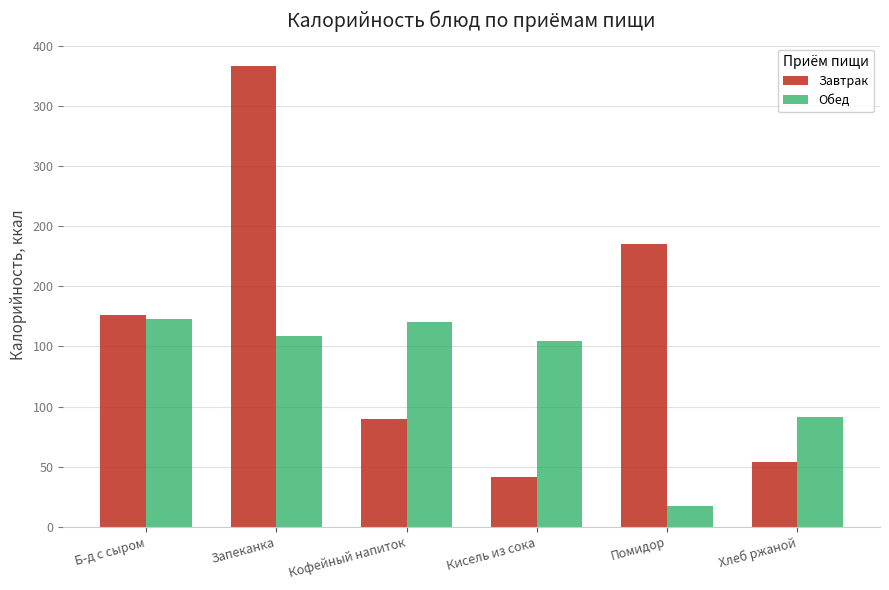

At which category is the sum across all series the highest?

Запеканка